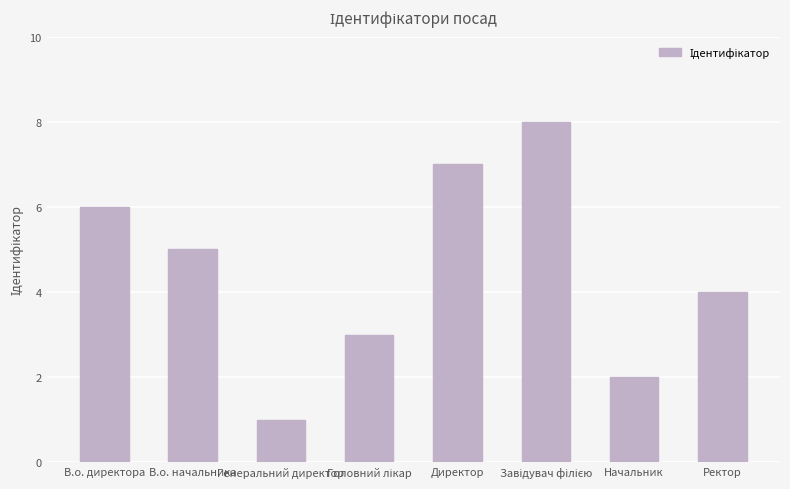

What is the label of the 2nd bar from the right?

Начальник